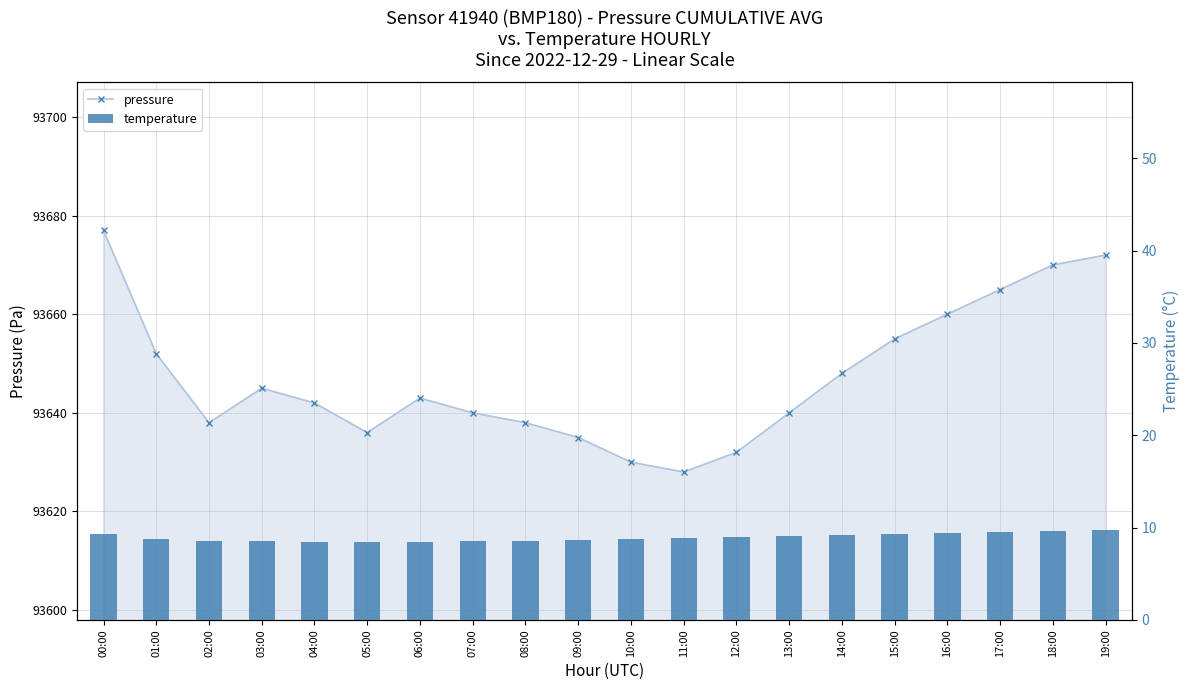

What are all the series names shown in the legend?

pressure, temperature